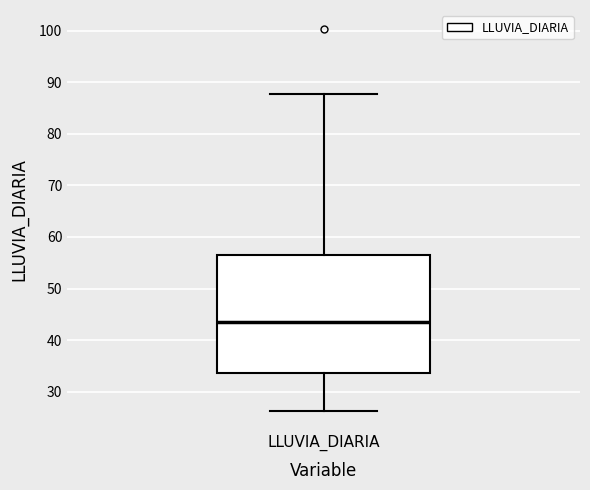

Where is the upper edge of the box for LLUVIA_DIARIA on the y-axis? The values are not printed on the chart, so give them approximately, as read against the axis.

57